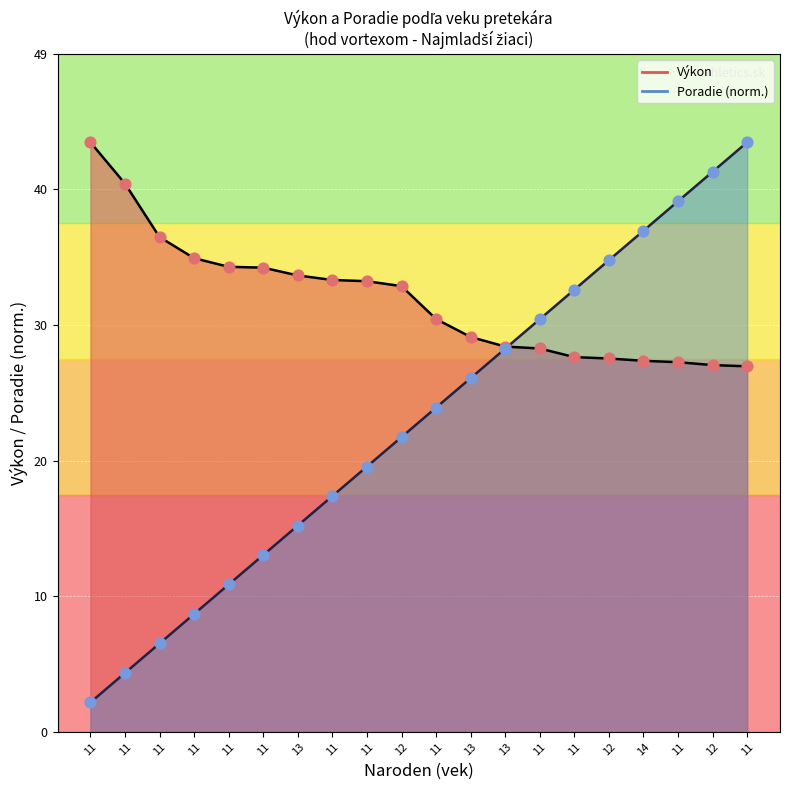

Which series has the largest Y range (max minus min)?

Poradie